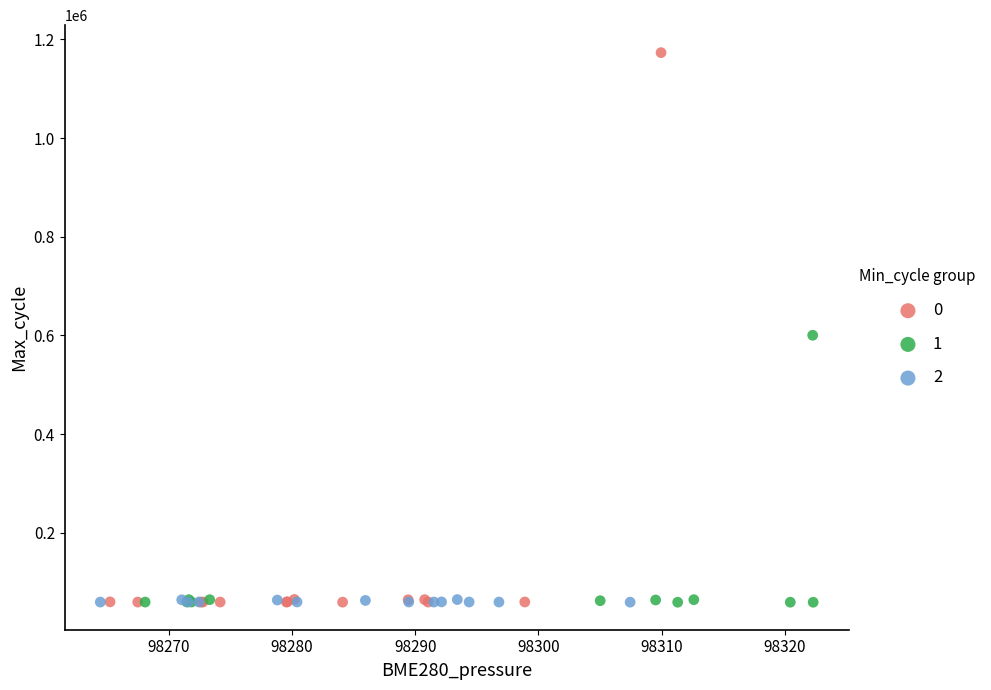

What are all the series names shown in the legend?

0, 1, 2